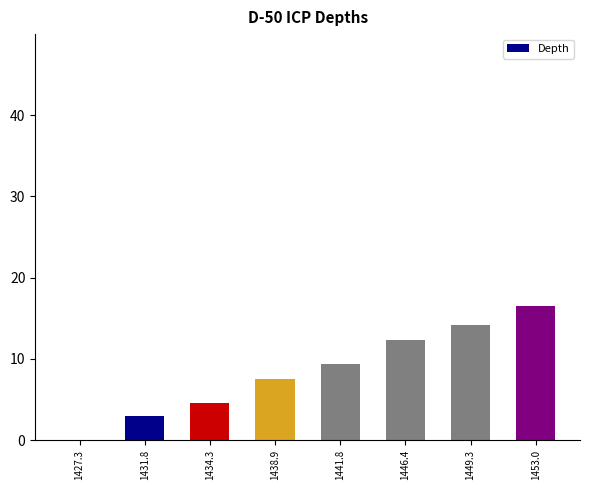

What is the ratio of the value at 1446.4 to the value at 1453.0?

0.7